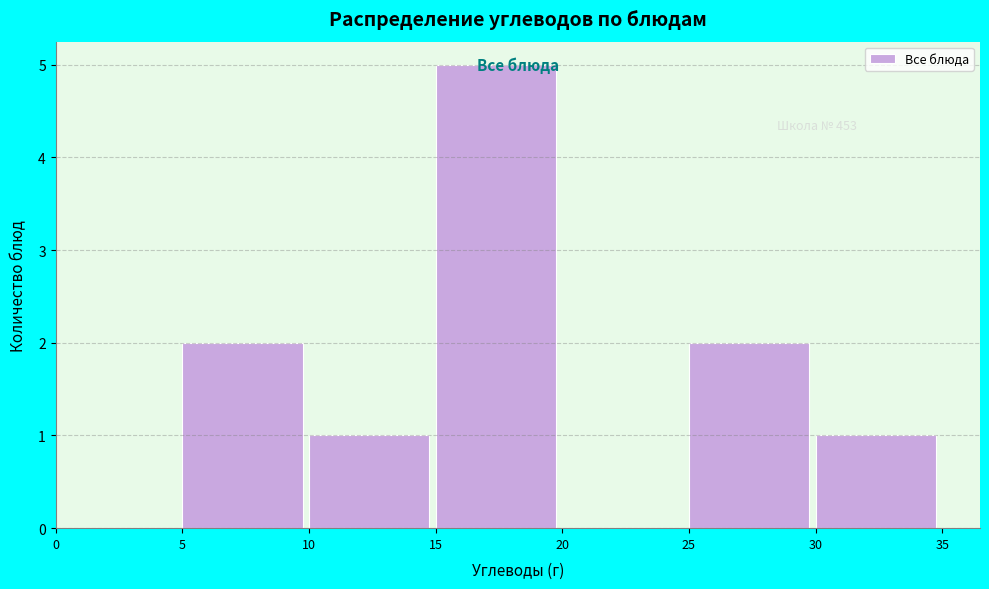

Over which range of the x-axis is the bar tallest?

15 to 20